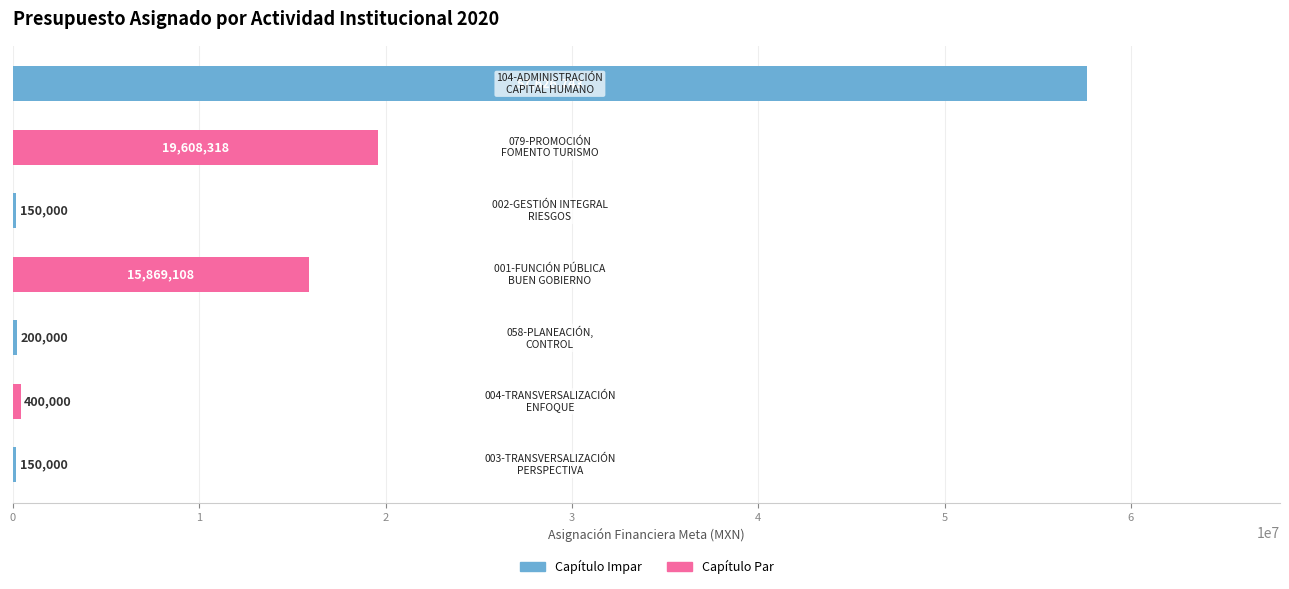

What is the greatest value displayed?

57626743